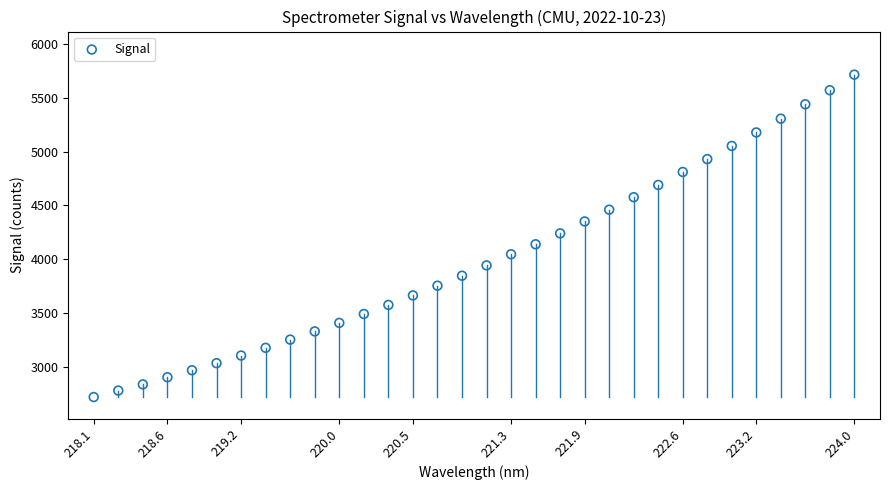

What is the range of Y values (max minus min)?

2992.1